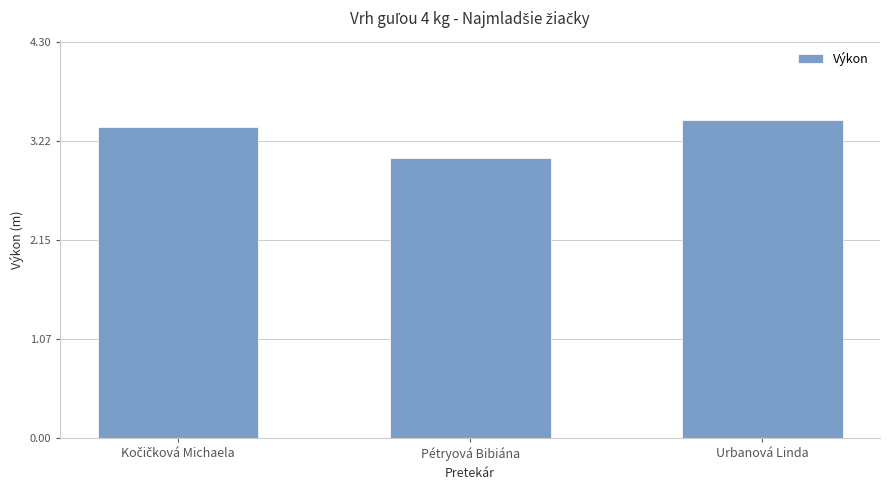

What is the label of the 3rd bar from the left?

Urbanová Linda